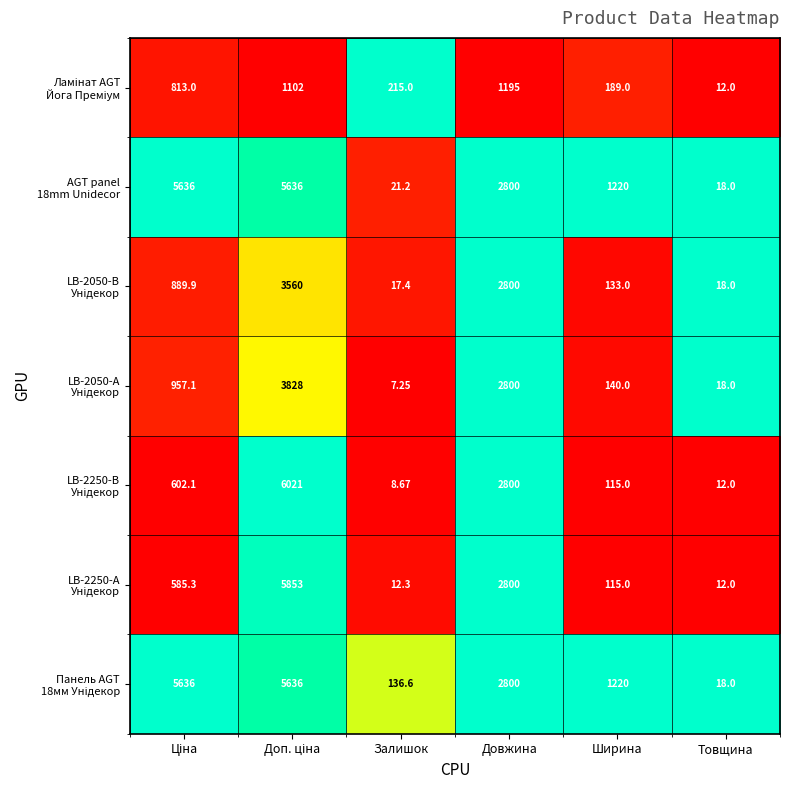

Which category has the lowest value across all series?

Залишок